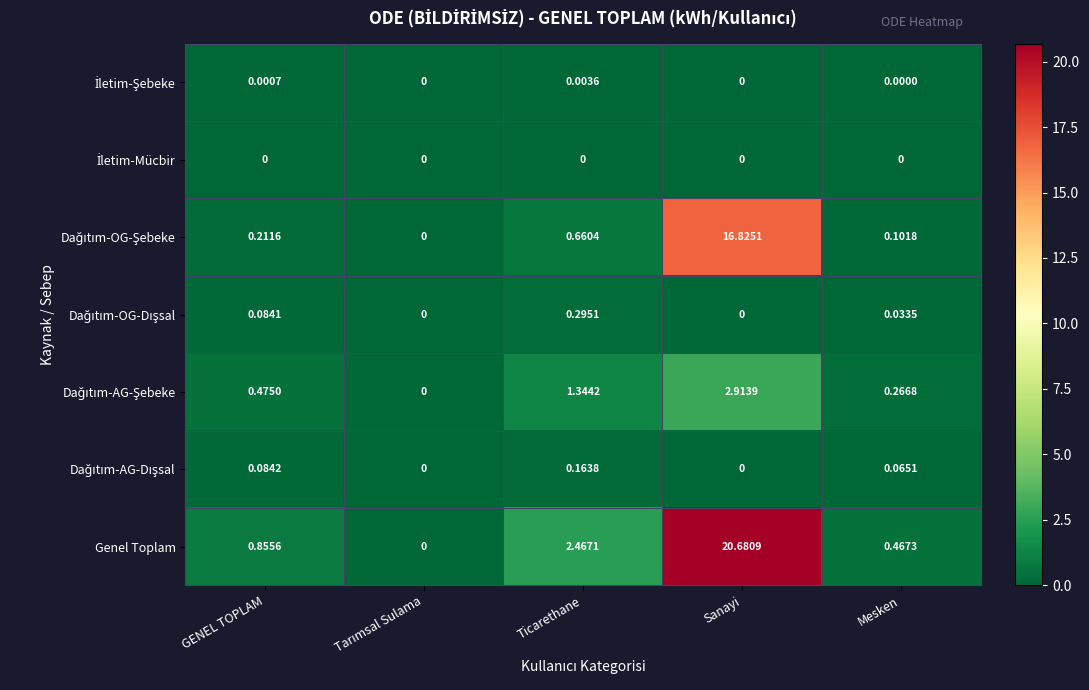

At which label does Genel Toplam reach its peak?

Sanayi